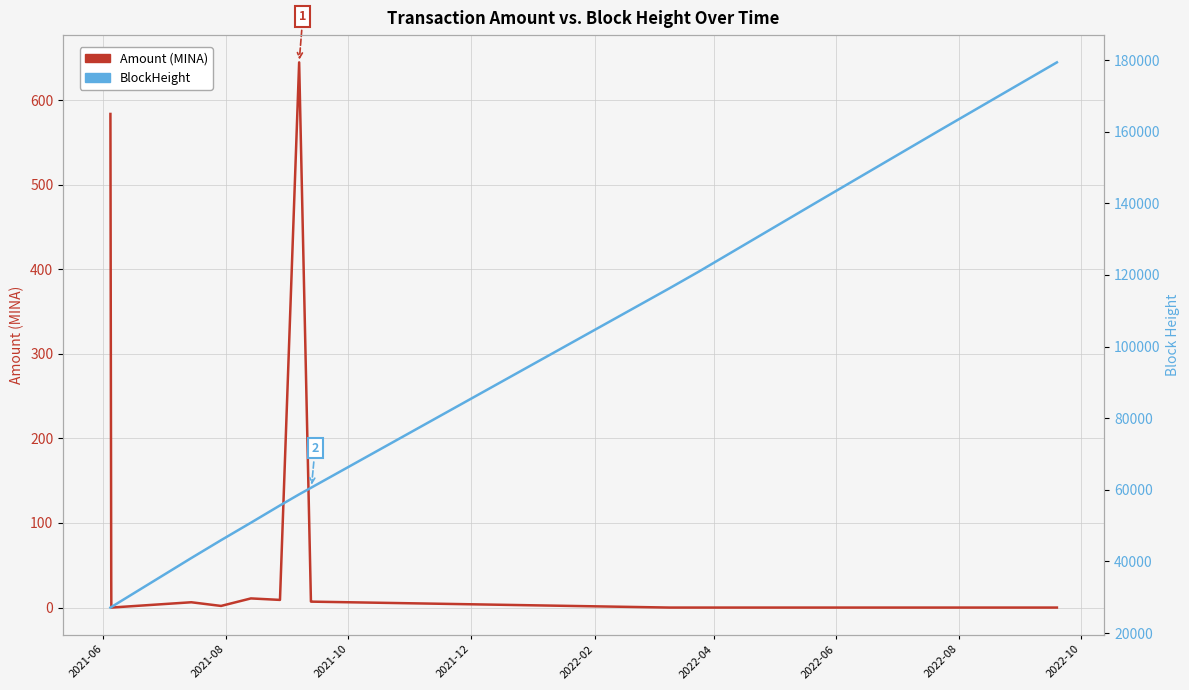

What is the average value of the BlockHeight series?

78135.6